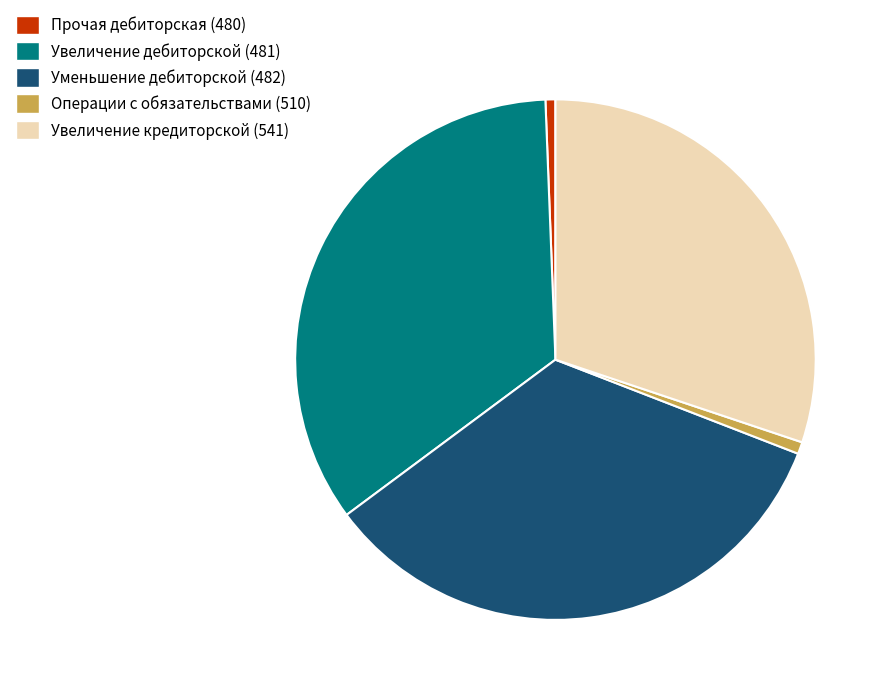

Count the number of slices in the pie.

5